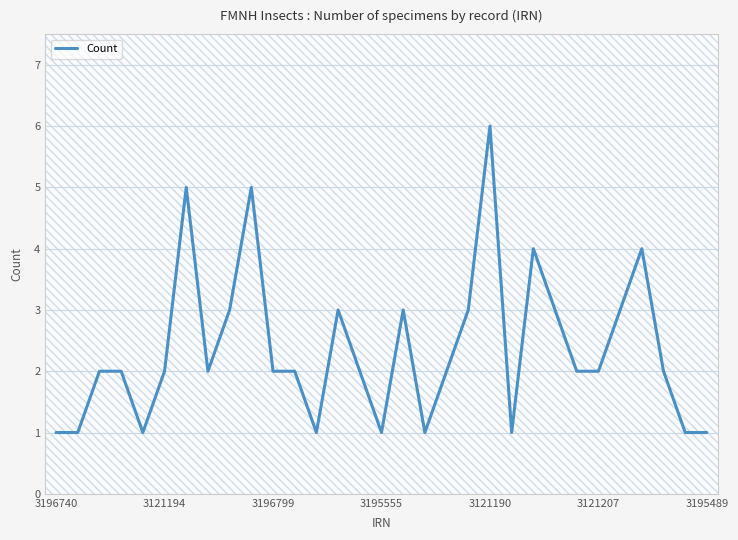

What is the difference between the maximum and minimum values?

5